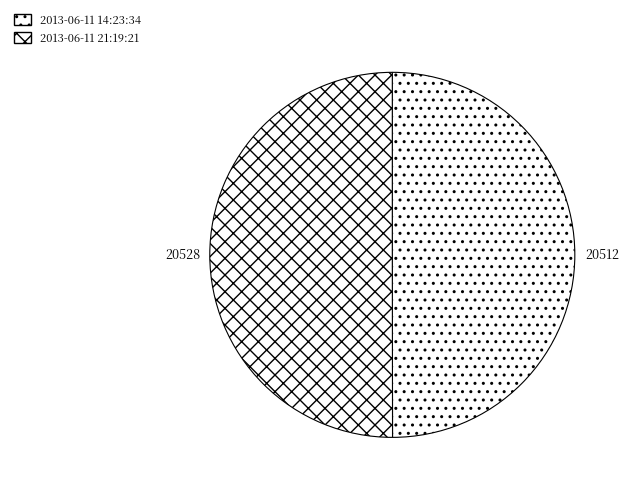

Approximately how many times larger is the value at 2013-06-11 14:23:34 compared to 2013-06-11 21:19:21?

1.0